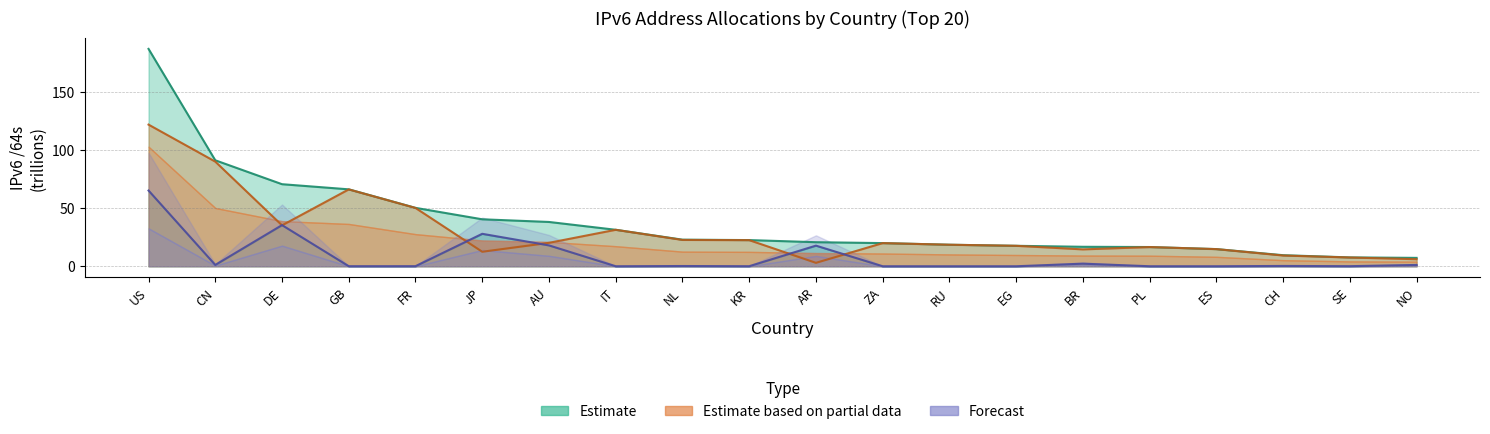

True or false: Allocated /64s has a value of 50.3 at FR.

True